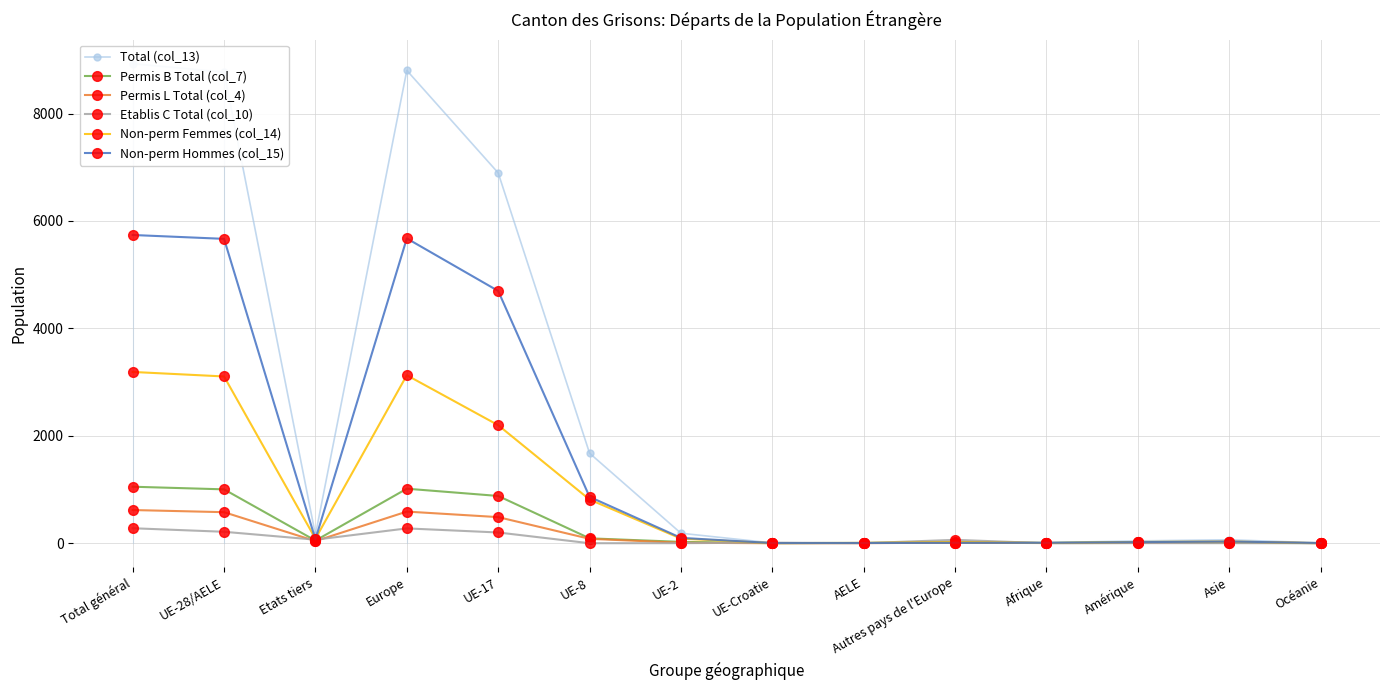

What is the value of the Total (col_13) point at the 11th from the left?

12